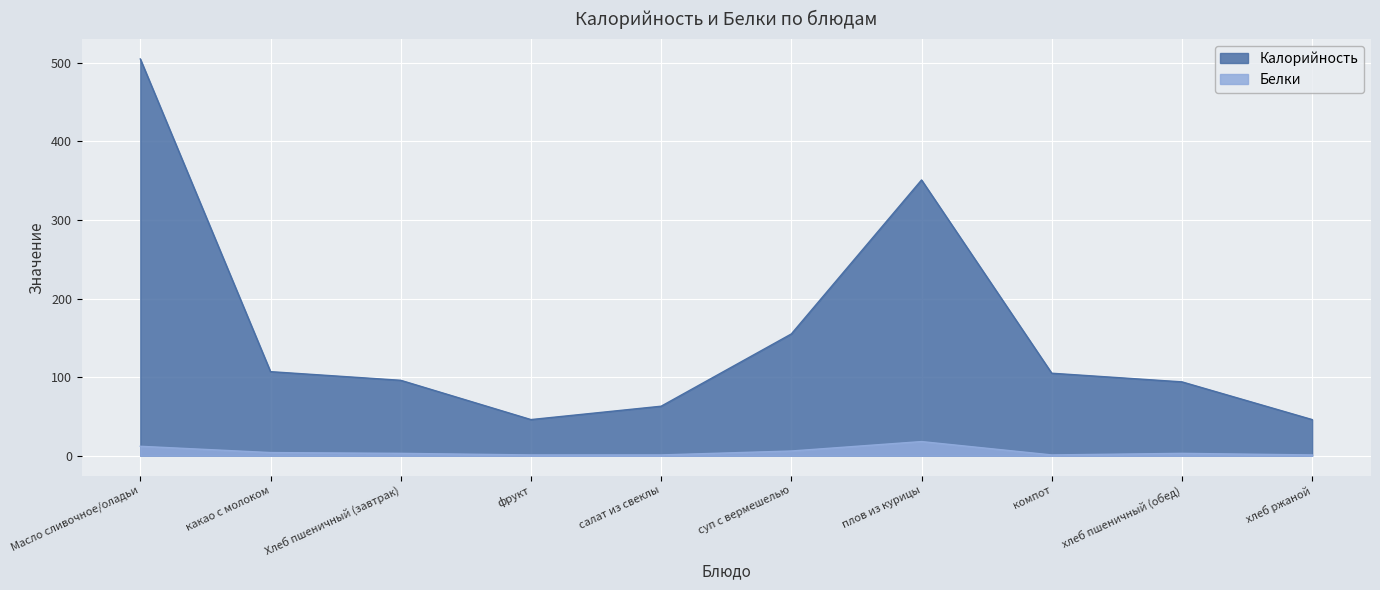

Where is the first local maximum for Белки?

плов из курицы